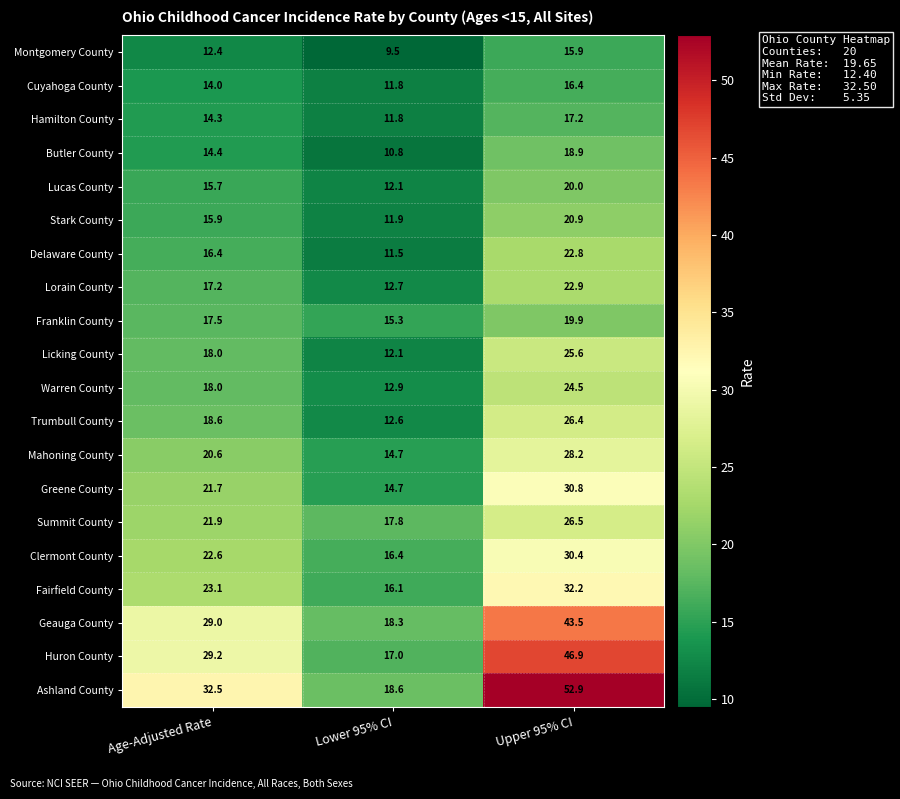

List the series in order of their peak value, lowest first.

Montgomery County, Cuyahoga County, Hamilton County, Butler County, Franklin County, Lucas County, Stark County, Delaware County, Lorain County, Warren County, Licking County, Trumbull County, Summit County, Mahoning County, Clermont County, Greene County, Fairfield County, Geauga County, Huron County, Ashland County